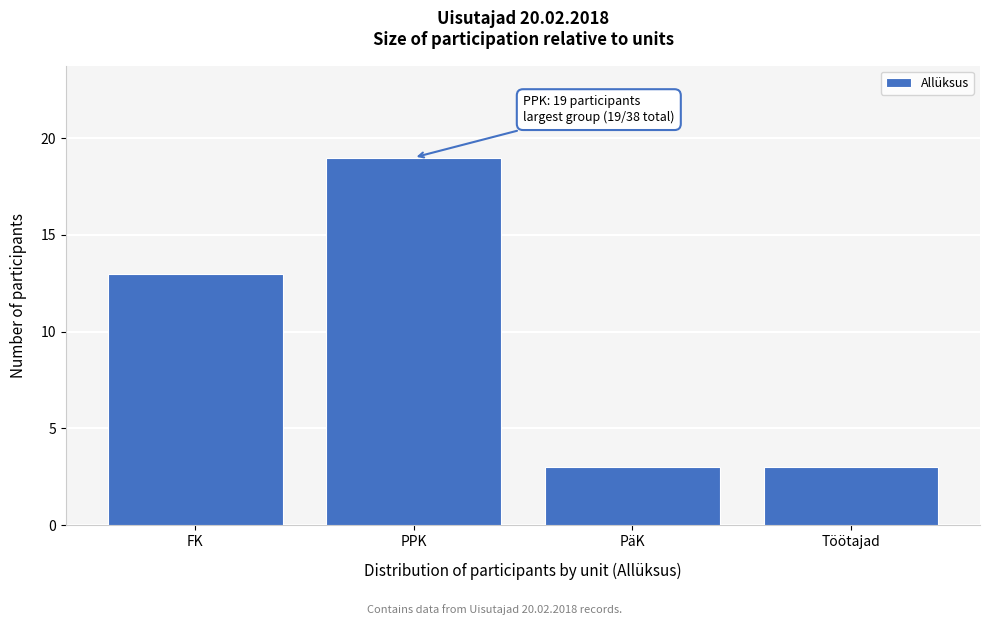

Reading left to right, list all the values displayed in this chart.

FK=13	PPK=19	PäK=3	Töötajad=3